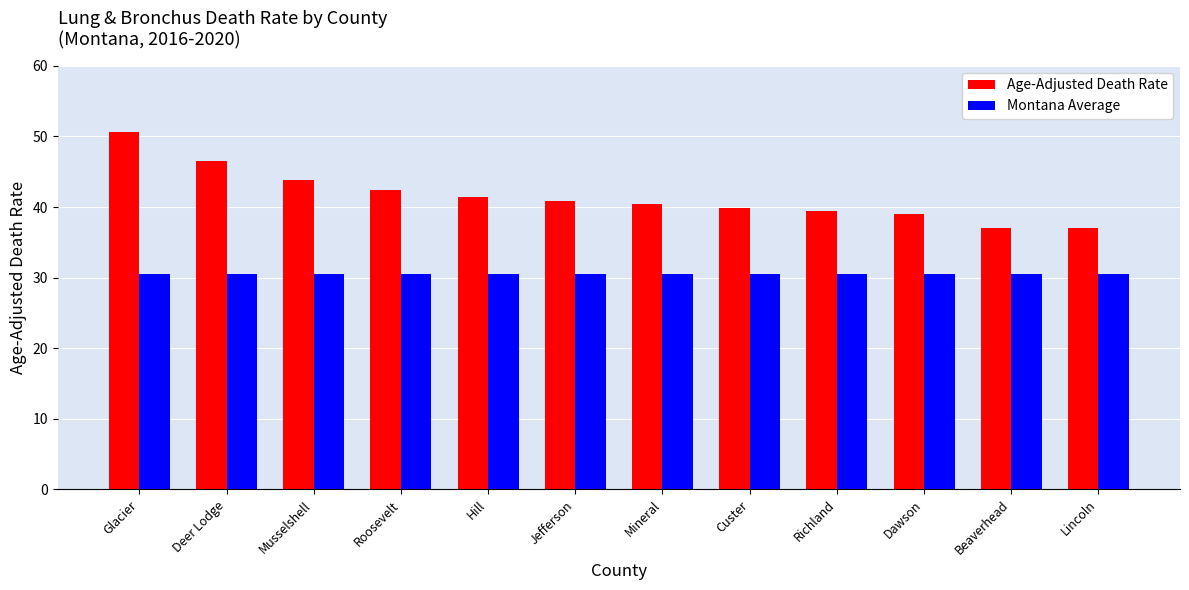

List the series in order of their overall mean, lowest first.

Montana Average, Age-Adjusted Death Rate